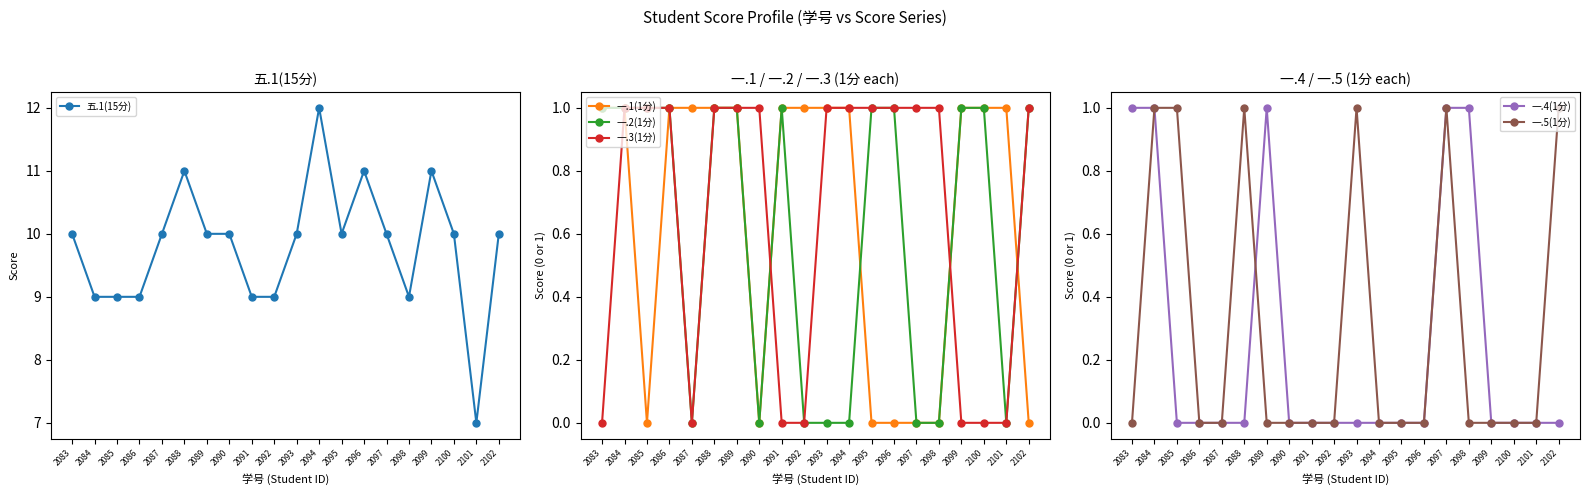

Between 2086 and 2084, which is larger?

2086